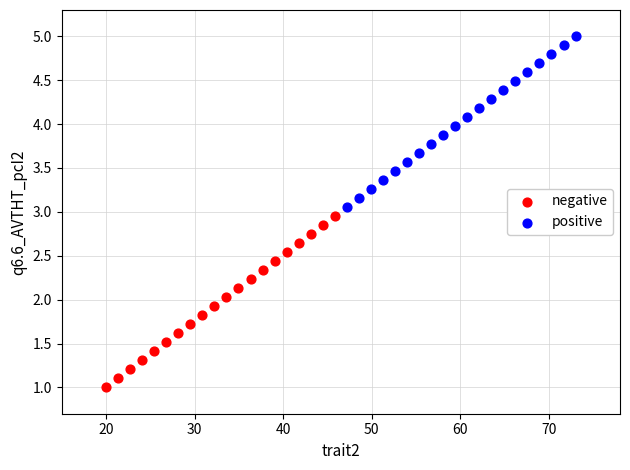

Which series contains the highest Y value?

positive